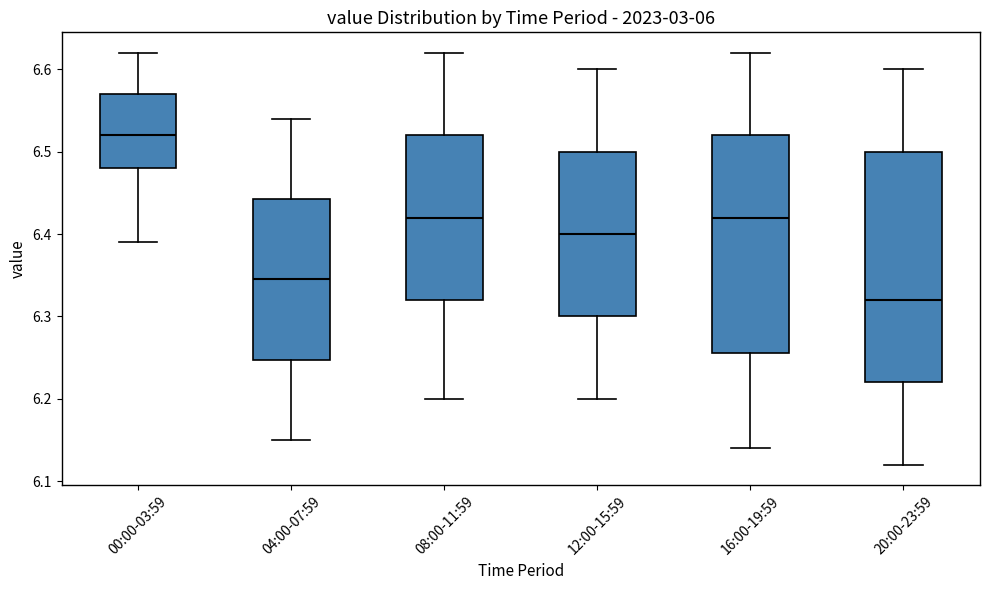

Which box's median line is the highest?

00:00-03:59